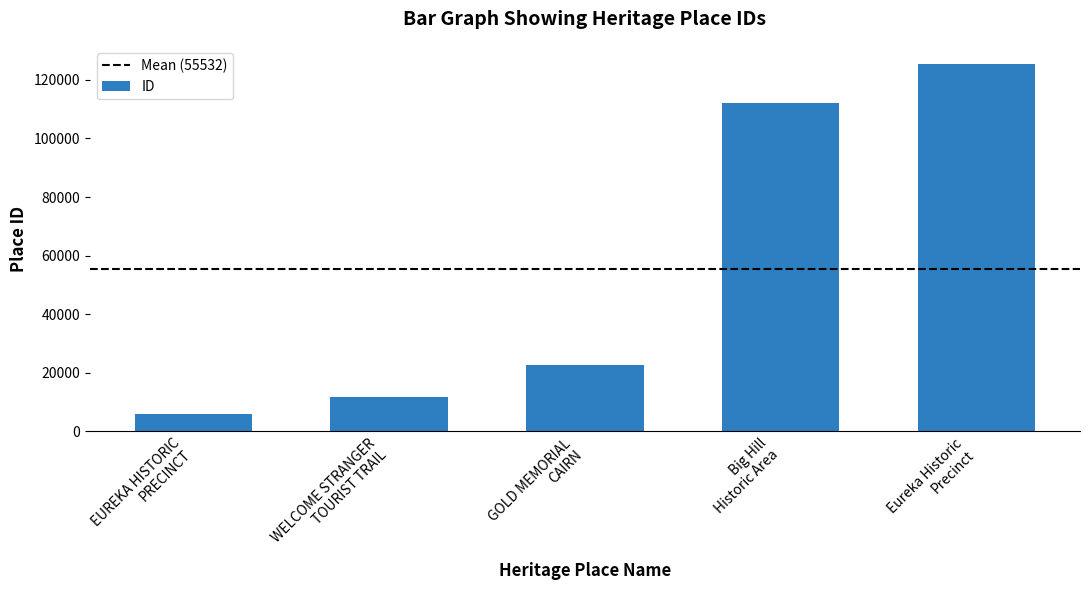

What is the average value?

55532